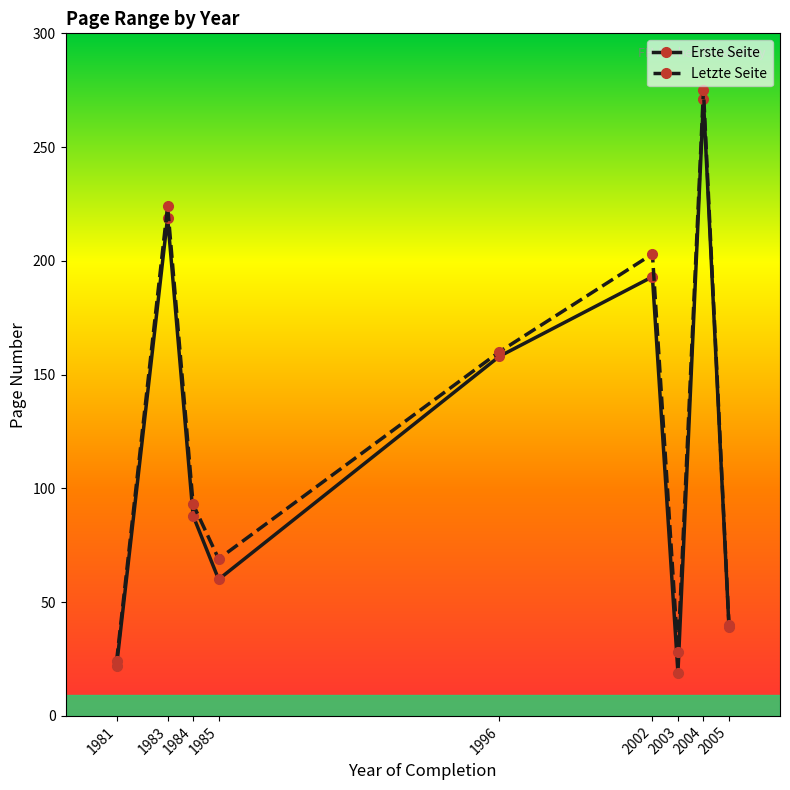

What is the value of the Erste Seite point at the 5th from the left?

158